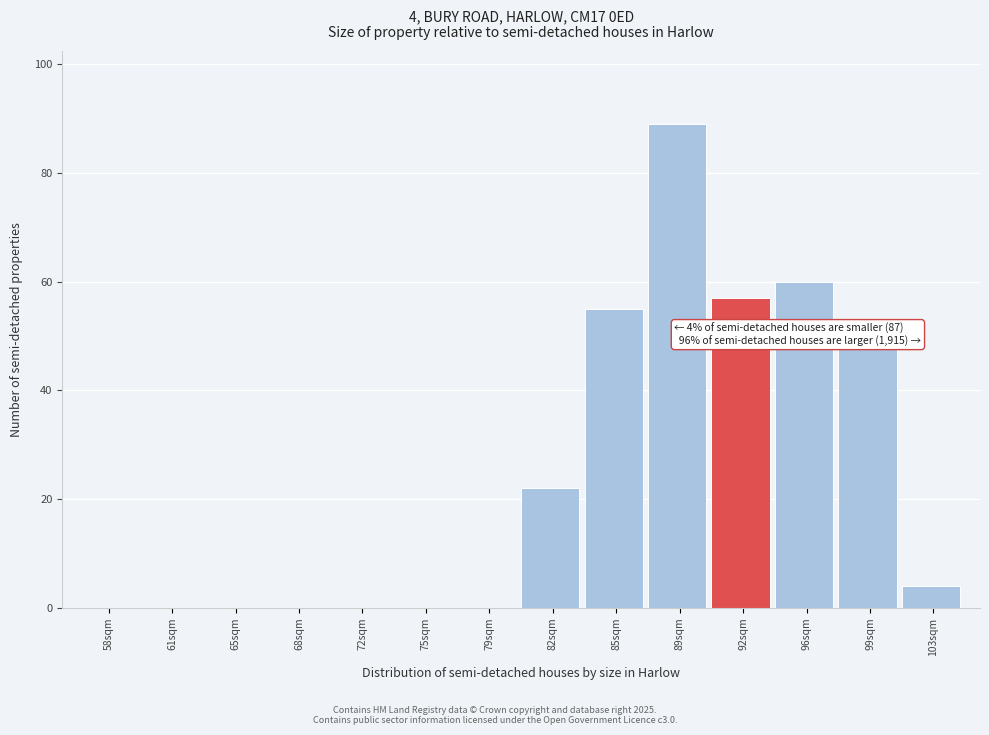

Reading right to left, what are all the values shown in this chart?

103sqm=4	99sqm=48	96sqm=60	92sqm=57	89sqm=89	85sqm=55	82sqm=22	79sqm=0	75sqm=0	72sqm=0	68sqm=0	65sqm=0	61sqm=0	58sqm=0